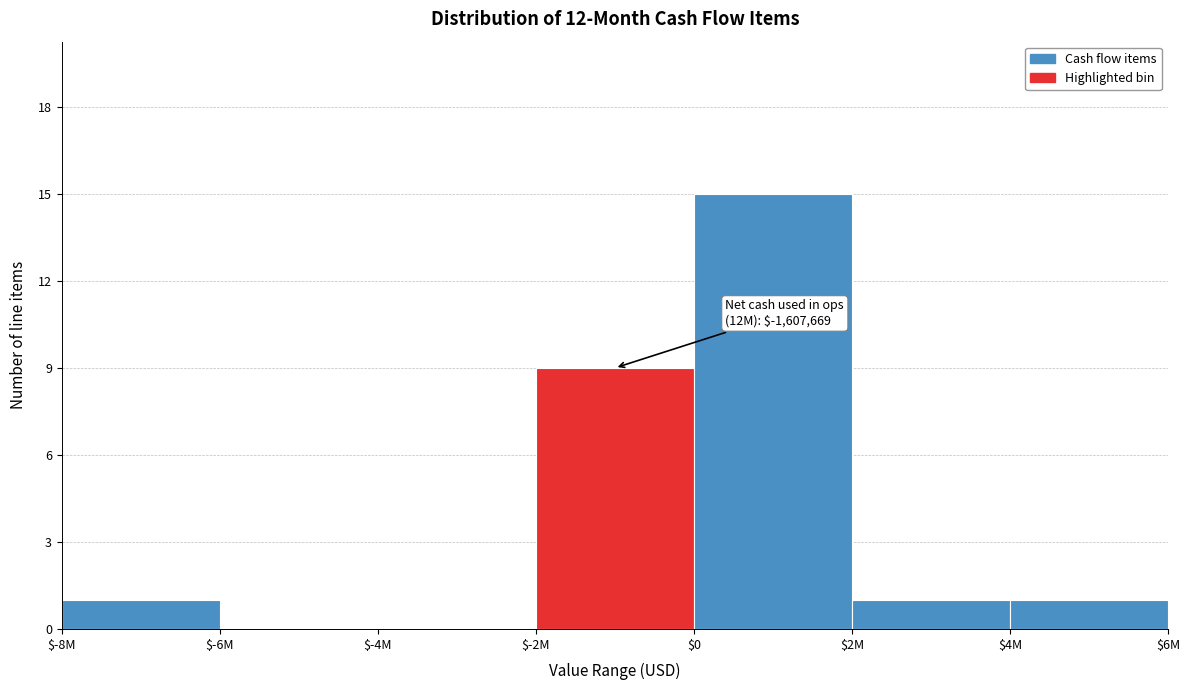

Which category has the highest value across all series?

$0